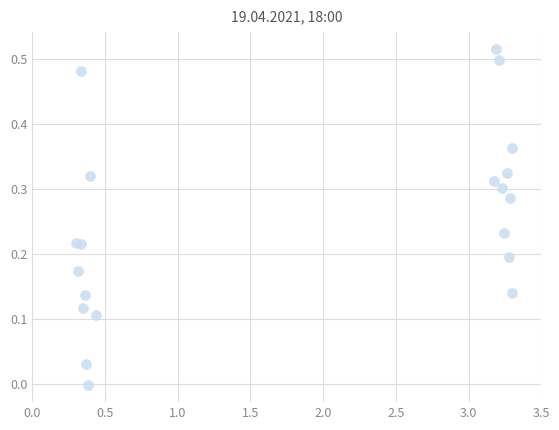

What is the range of X values (max minus min)?

3.0